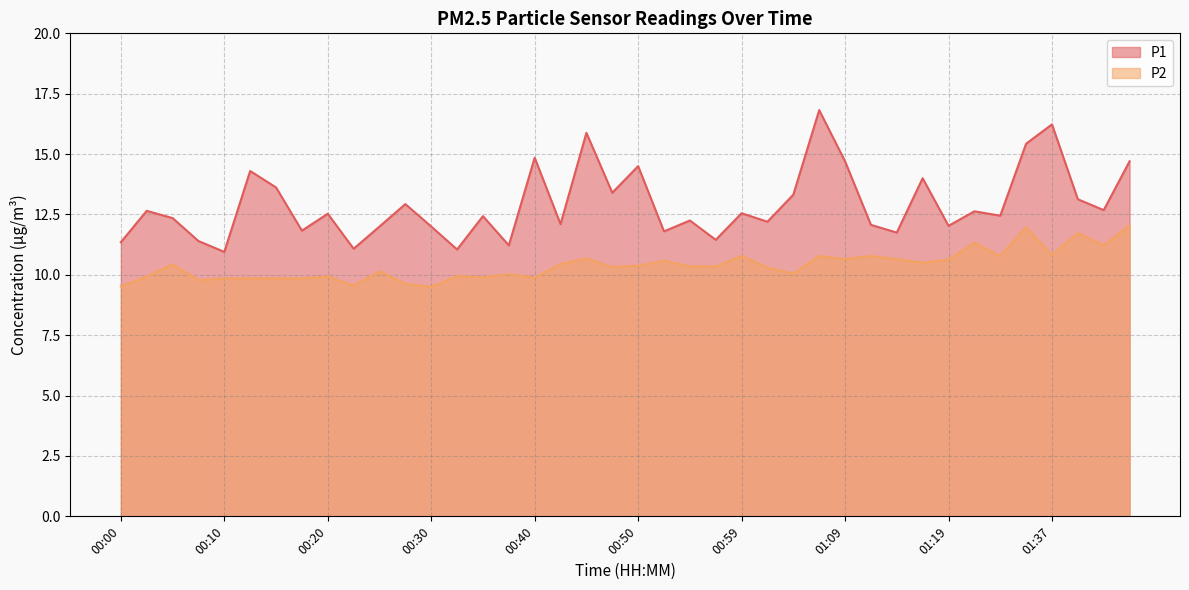

True or false: P1 has more than 2 interior local peaks.

True